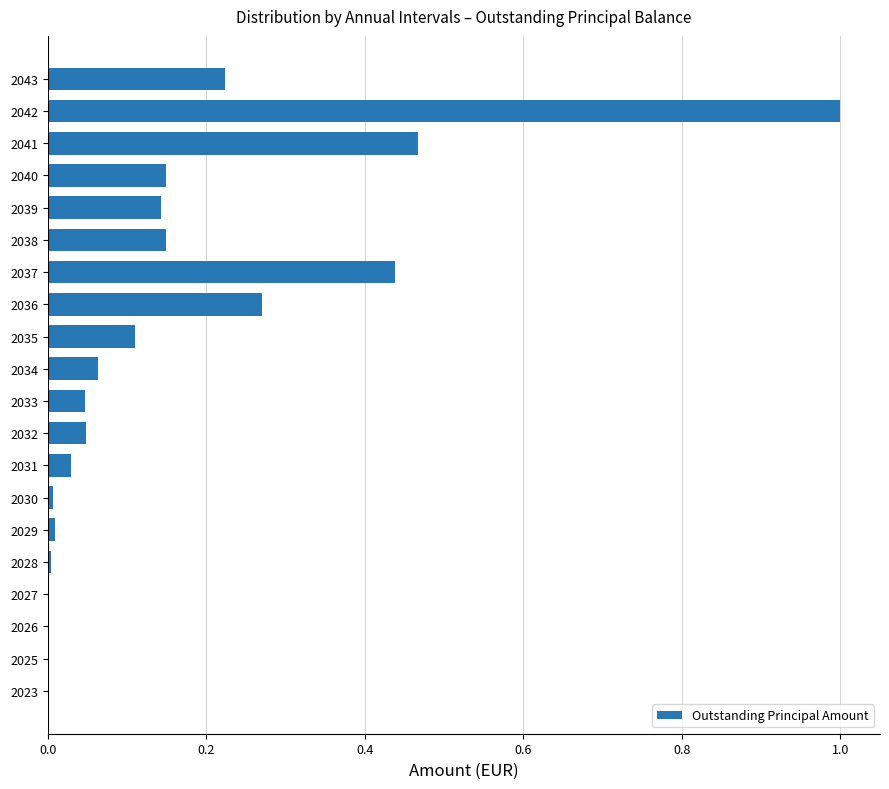

Which has a higher value, 2033 or 2036?

2036